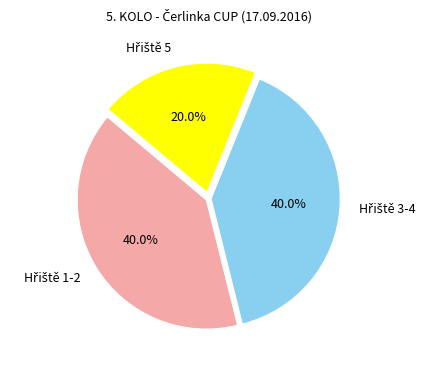

To the nearest percent, what is the difference between the largest and smallest slice percentages?

20%